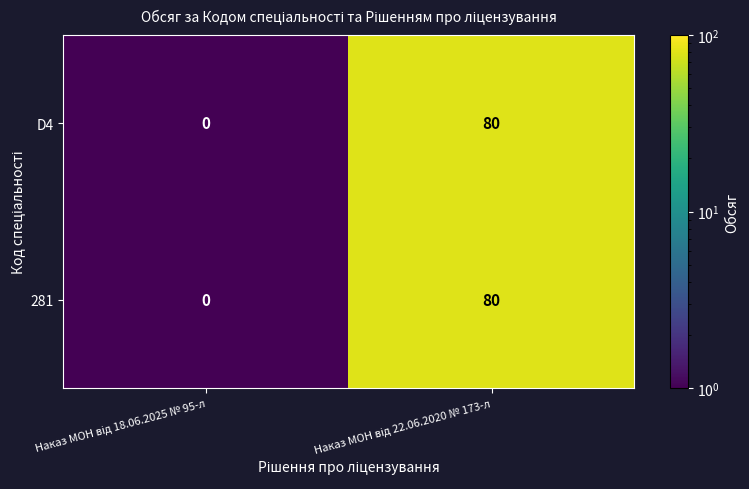

What is the maximum value shown in the chart?

80